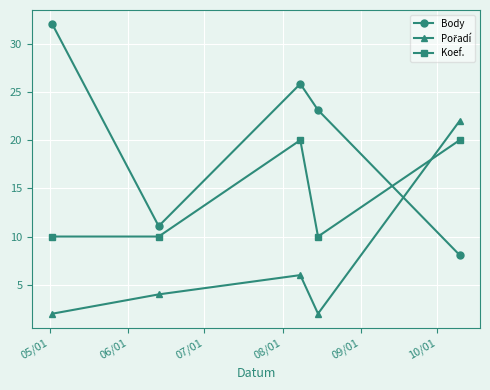

What is the greatest value displayed?

32.0